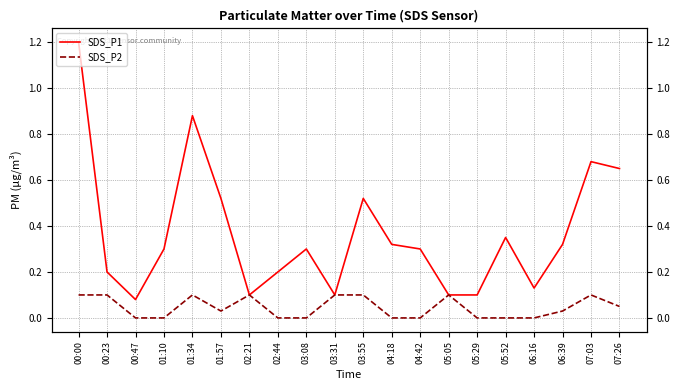

Where is SDS_P1 nearest to the value 0?

00:47